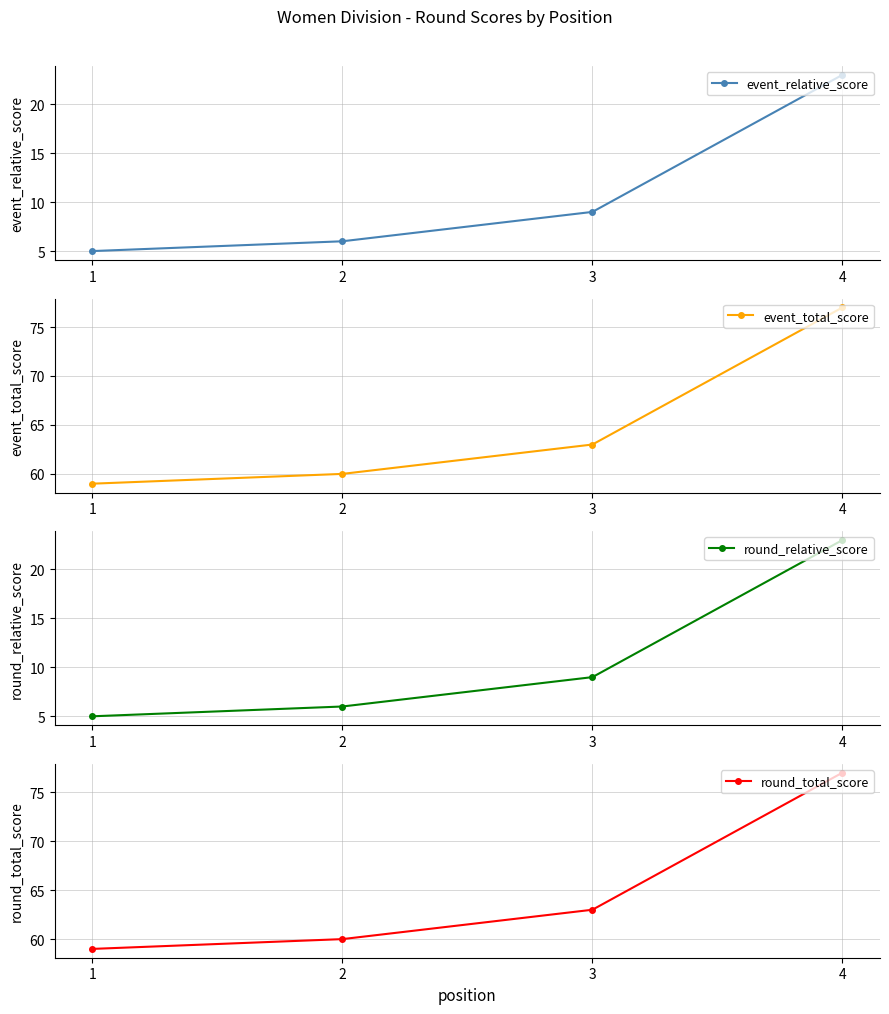

Reading left to right, what are all the values shown in this chart?

event_relative_score: 5	6	9	23
event_total_score: 59	60	63	77
round_relative_score: 5	6	9	23
round_total_score: 59	60	63	77